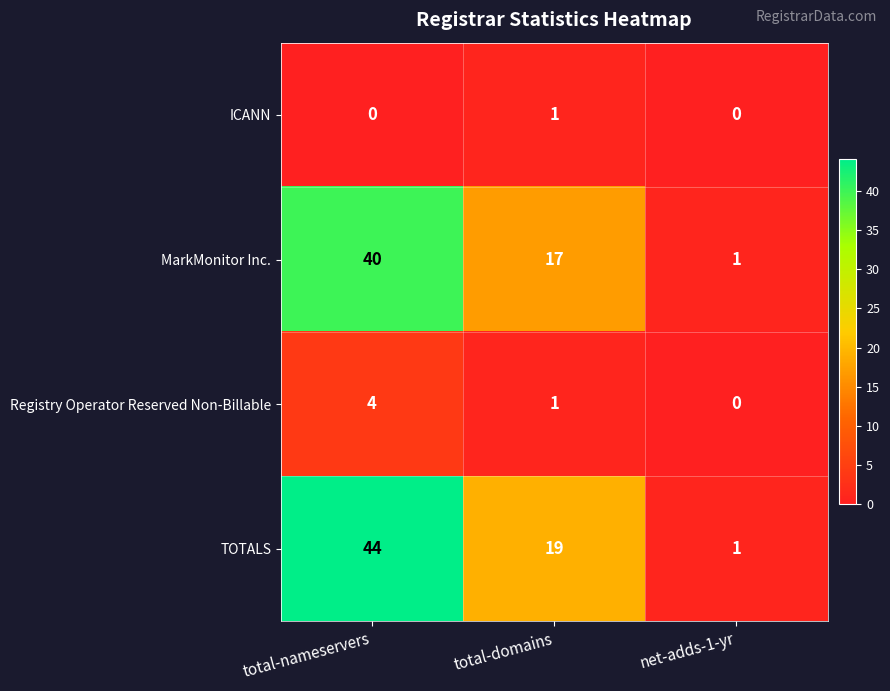

Count the number of data series in this chart.

4